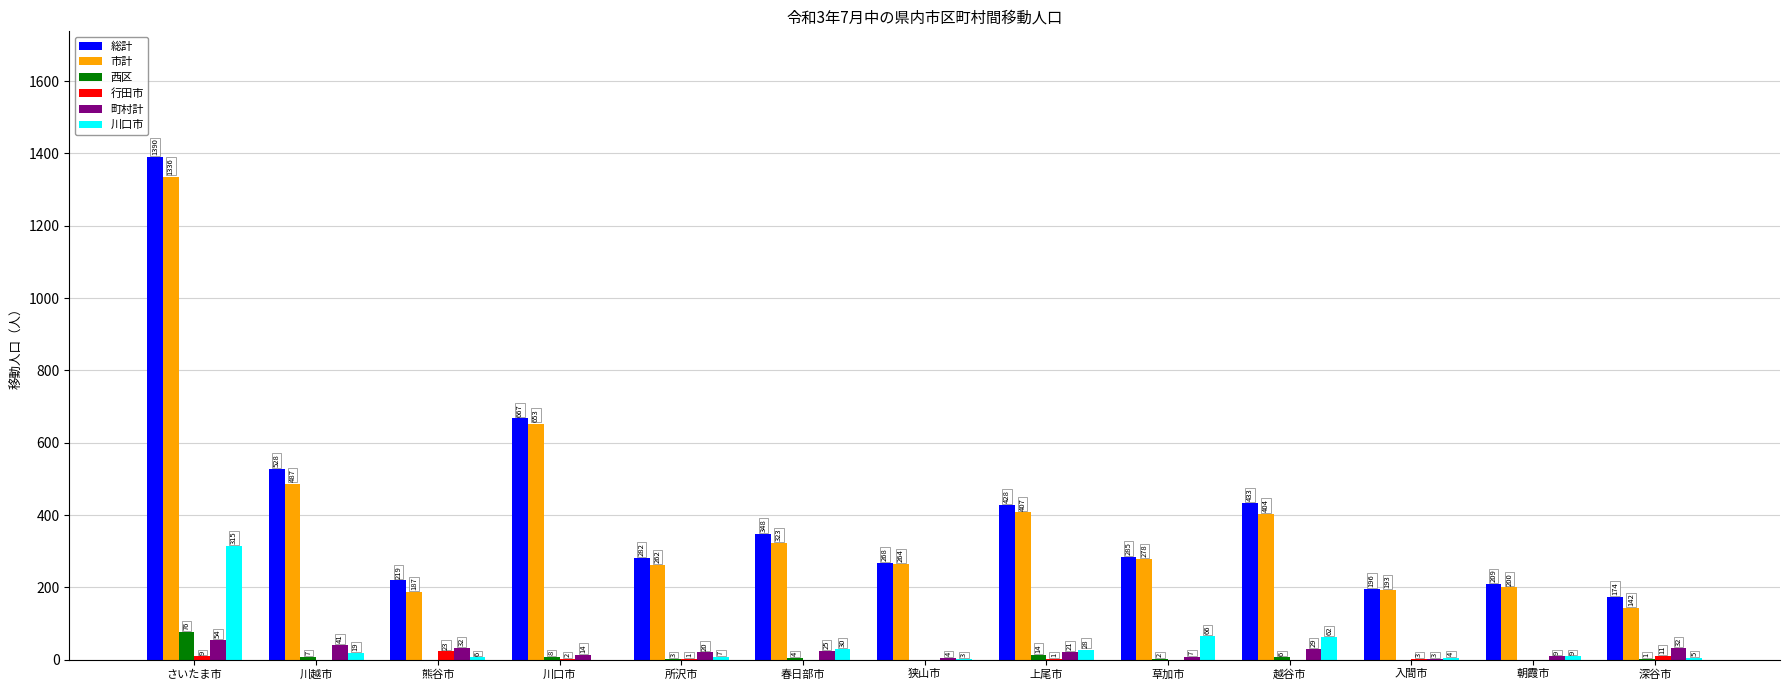

Between 川越市 and 所沢市, which series saw the biggest shift?

総計